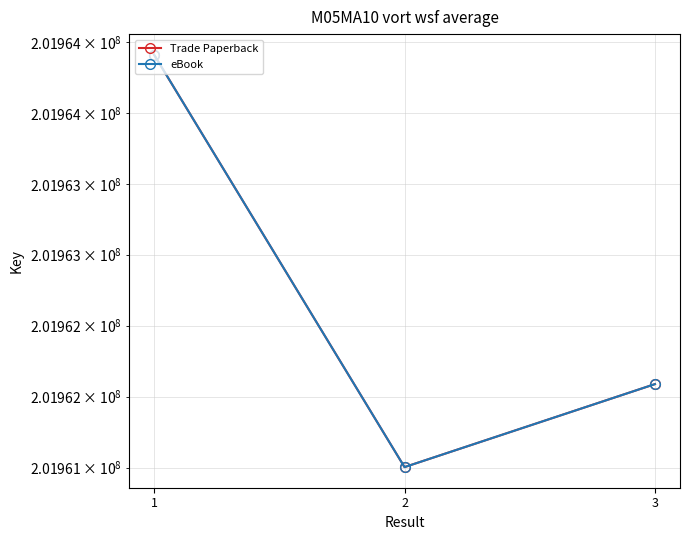

At which category is the sum across all series the highest?

1